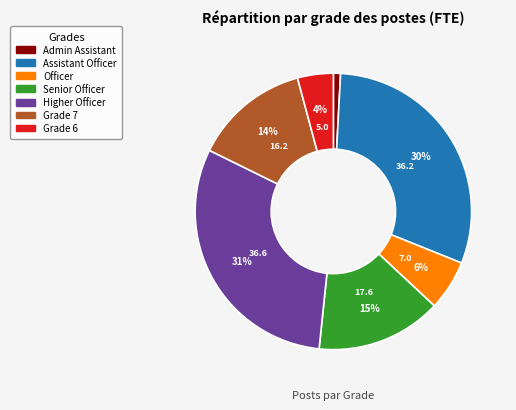

Is there a majority slice in this chart?

No